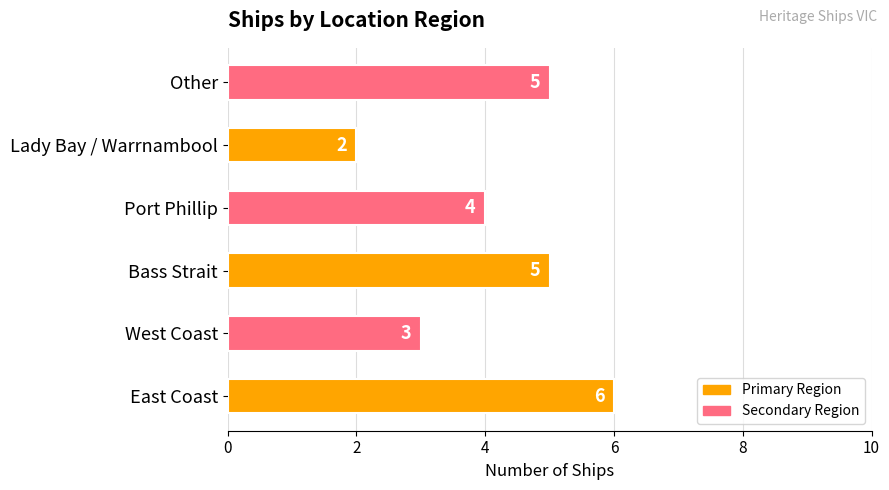

How many values are between 3 and 5?

4